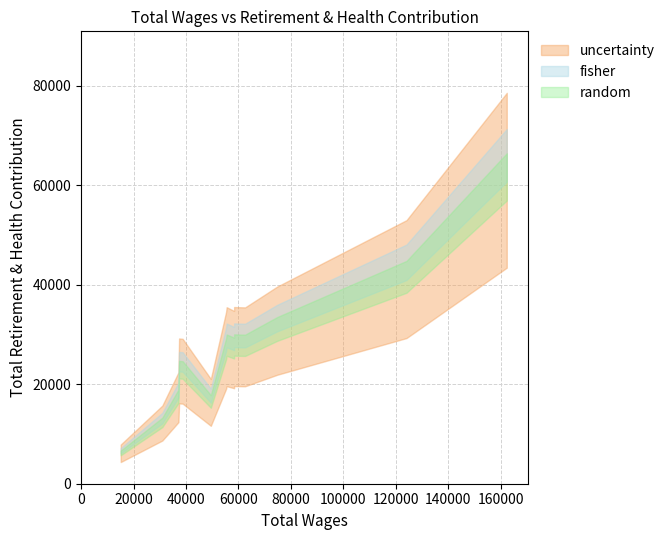

What is the sum of the values at 62526 and 74745?

60418